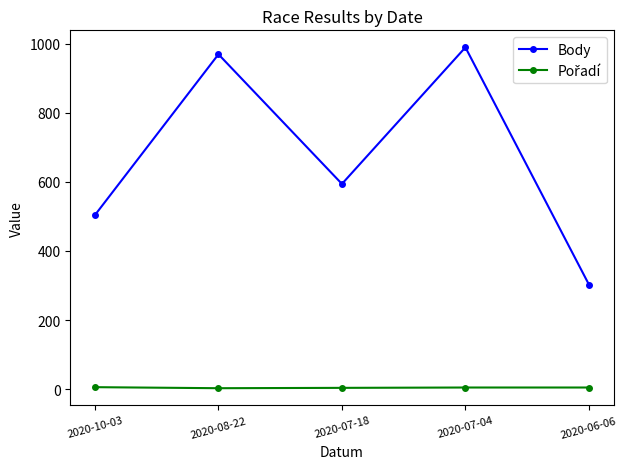

How many interior local peaks does the Body series have?

2